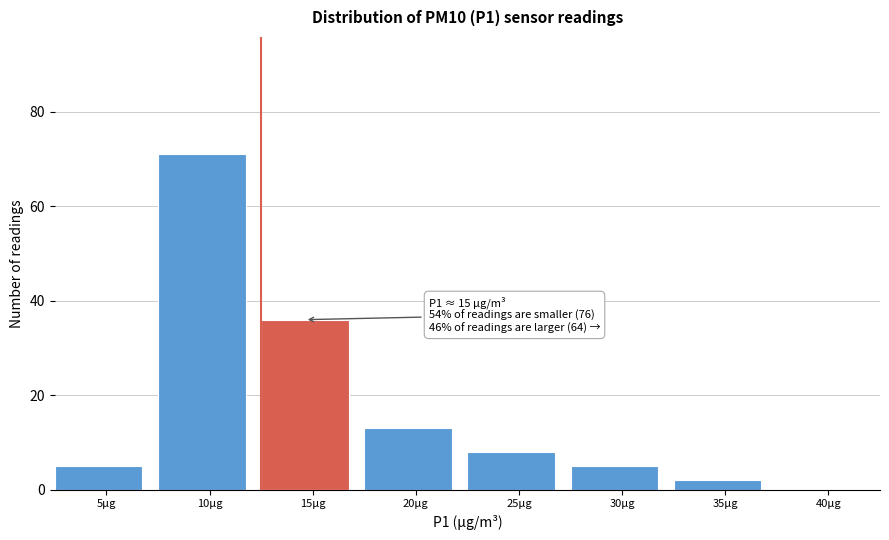

Reading right to left, extract all data points from this chart.

40μg=0	35μg=2	30μg=5	25μg=8	20μg=13	15μg=36	10μg=71	5μg=5